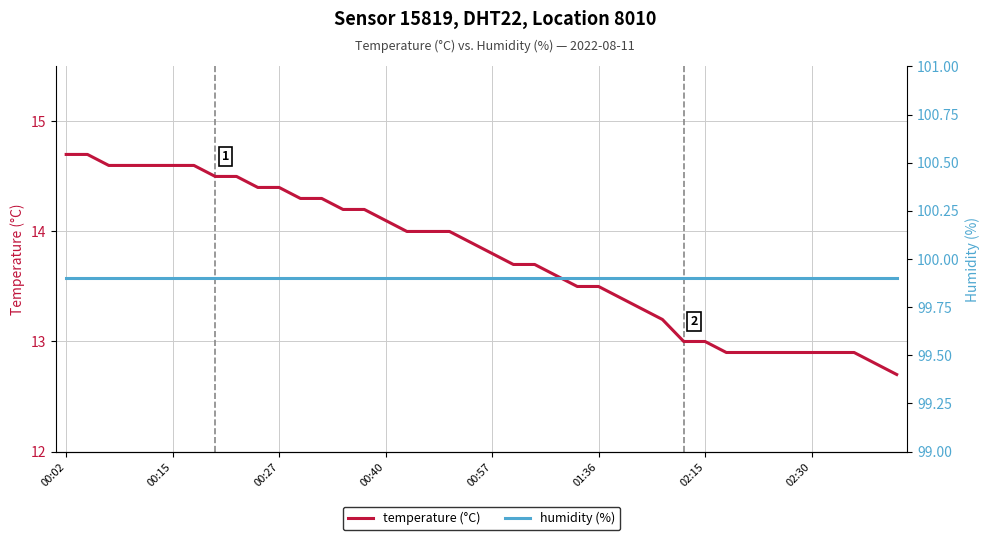

What is the highest value of the temperature (°C) series?

14.7